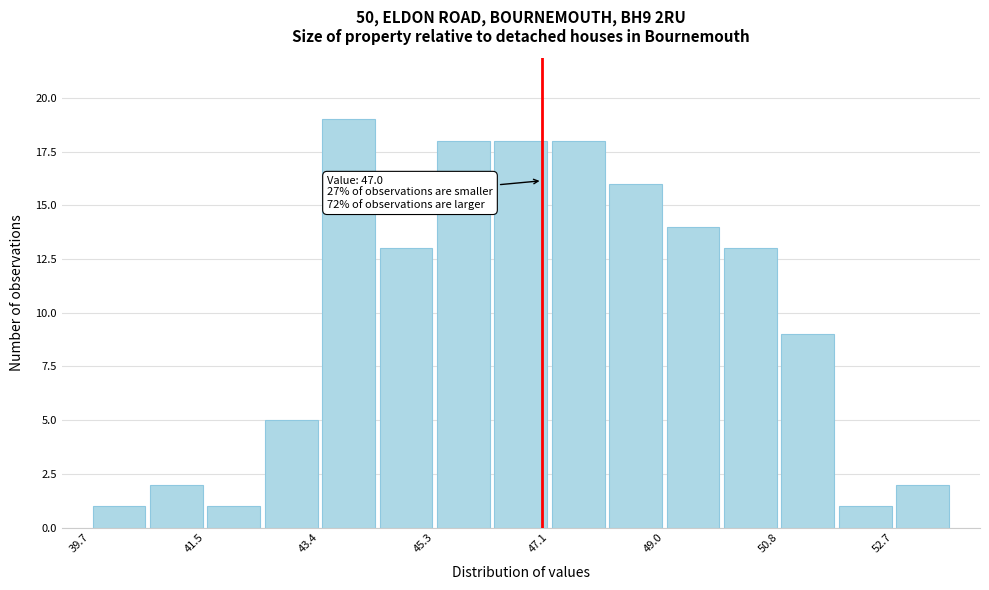

Which range on the x-axis has the tallest bar?

43.4 to 44.4